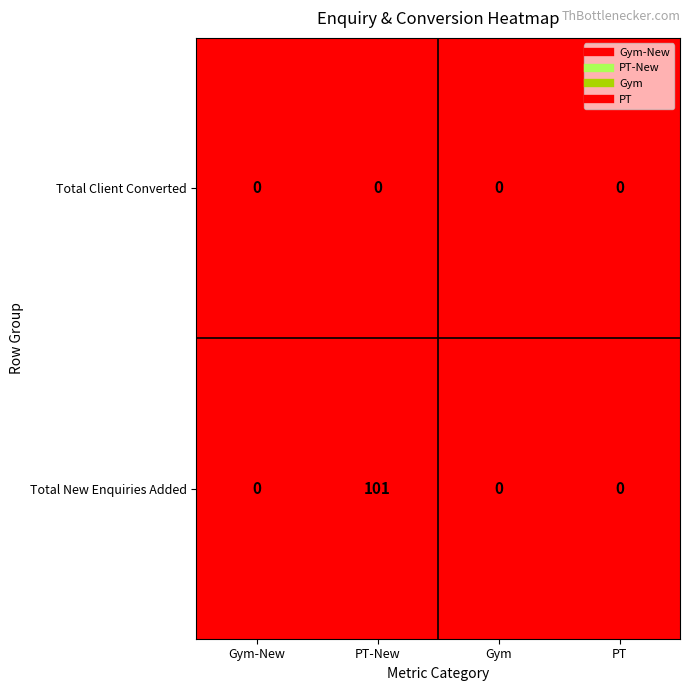

Count the Total New Enquiries Added values in the range 0 to 101.

4